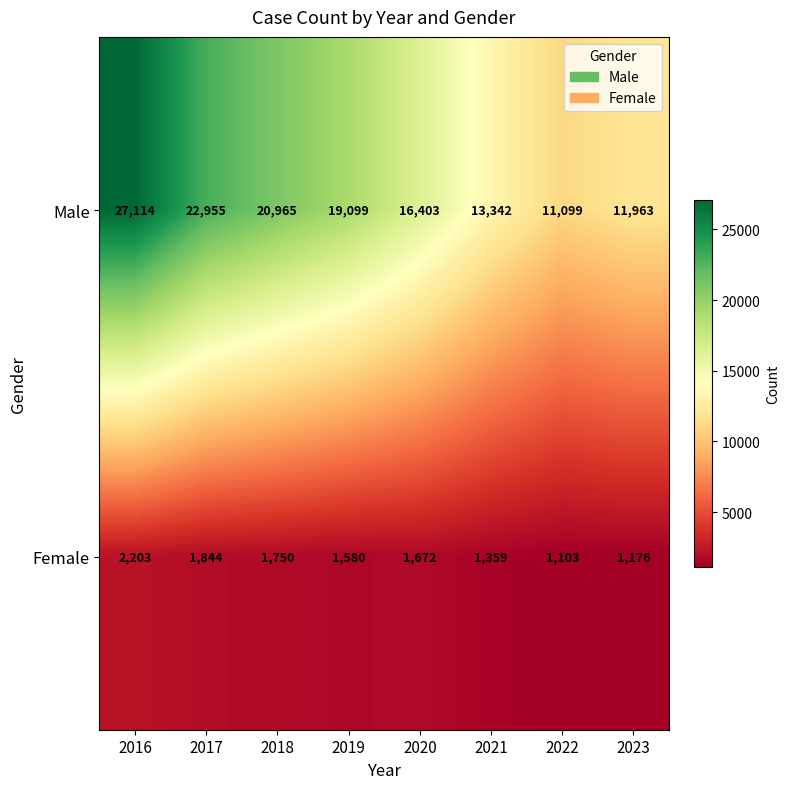

At 2022, list the series in order from smallest to largest.

Female, Male